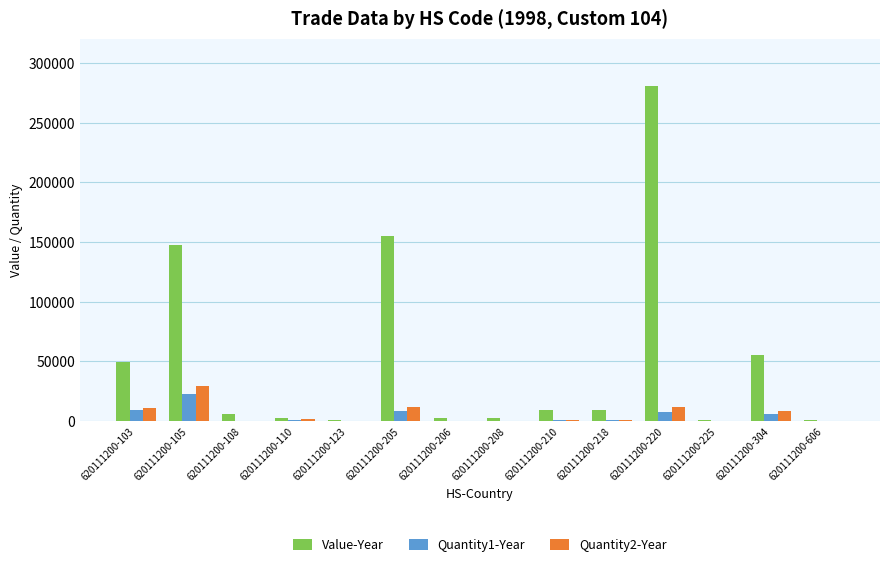

At which category is the sum across all series the highest?

620111200-220